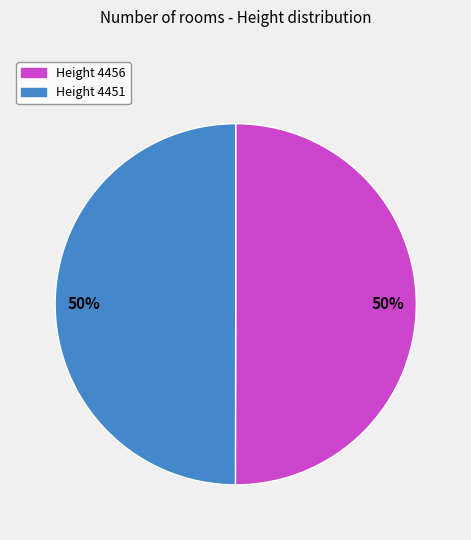

Approximately how many times larger is the value at Height 4451 compared to Height 4456?

1.0